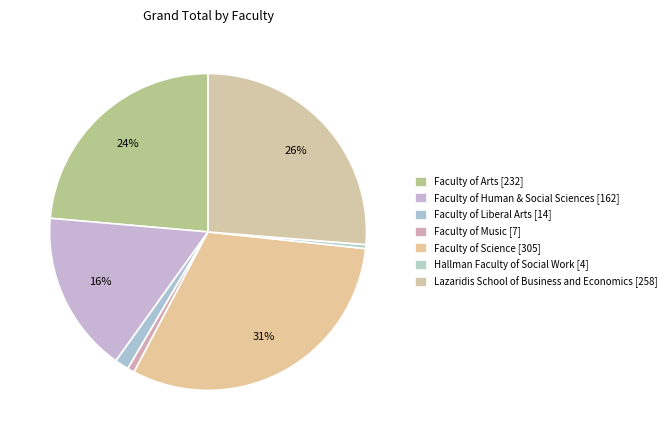

Does Faculty of Science account for over 50% of the chart?

No